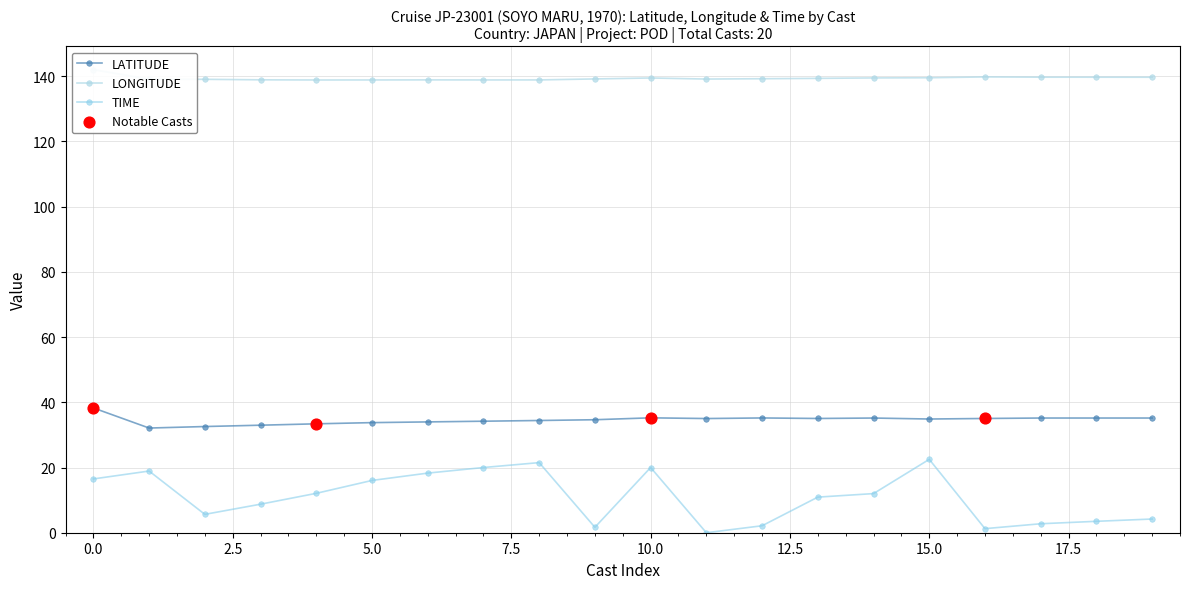

At which category is the sum across all series the highest?

15